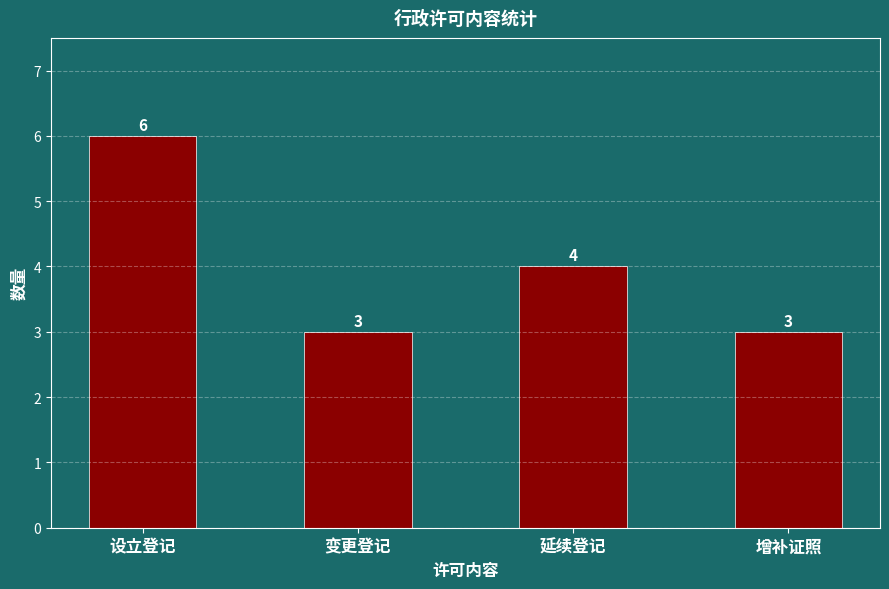

Which has a higher value, 设立登记 or 变更登记?

设立登记